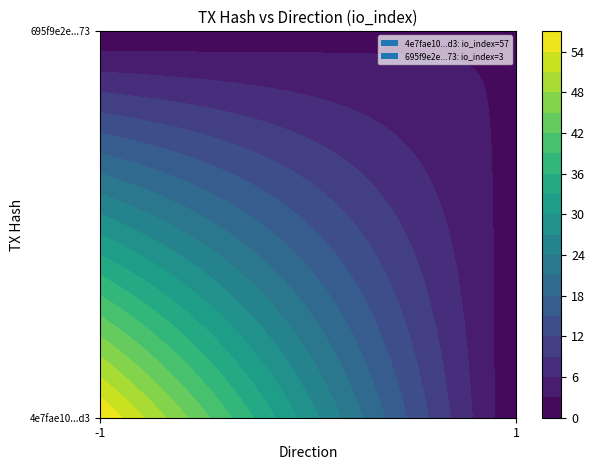

Rank the series by their average value, from lowest to highest.

695f9e2e8f04d1ea5096ead25205ad74feb3d73, 4e7fae10c37f6ceda7e0d04bc4fa7424da012d3